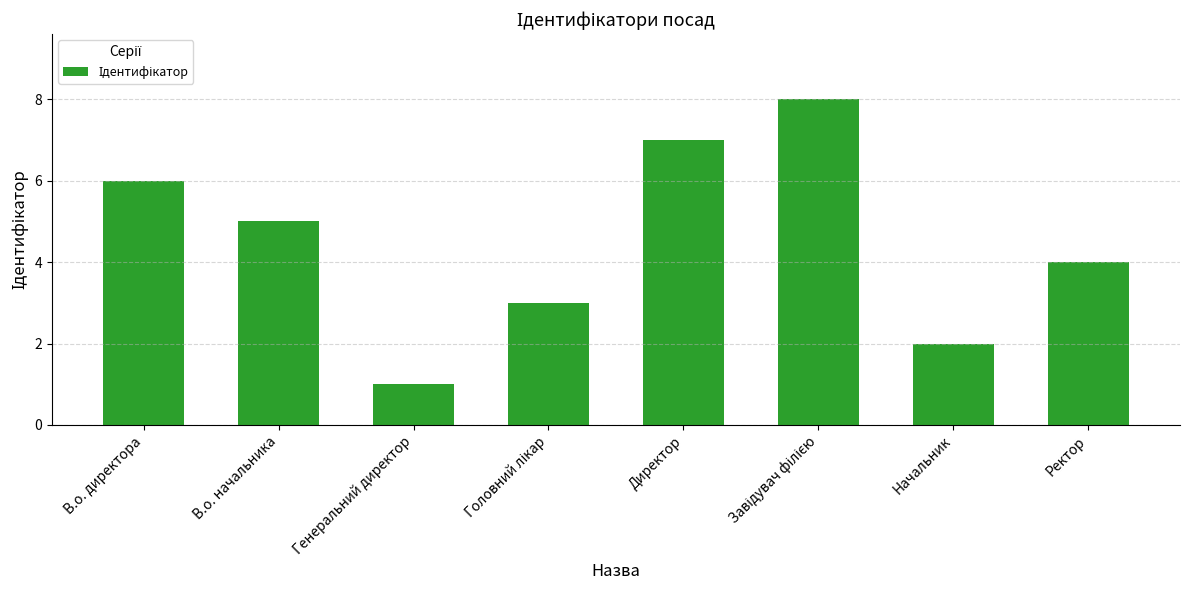

What is the label of the 3rd bar from the left?

Генеральний директор